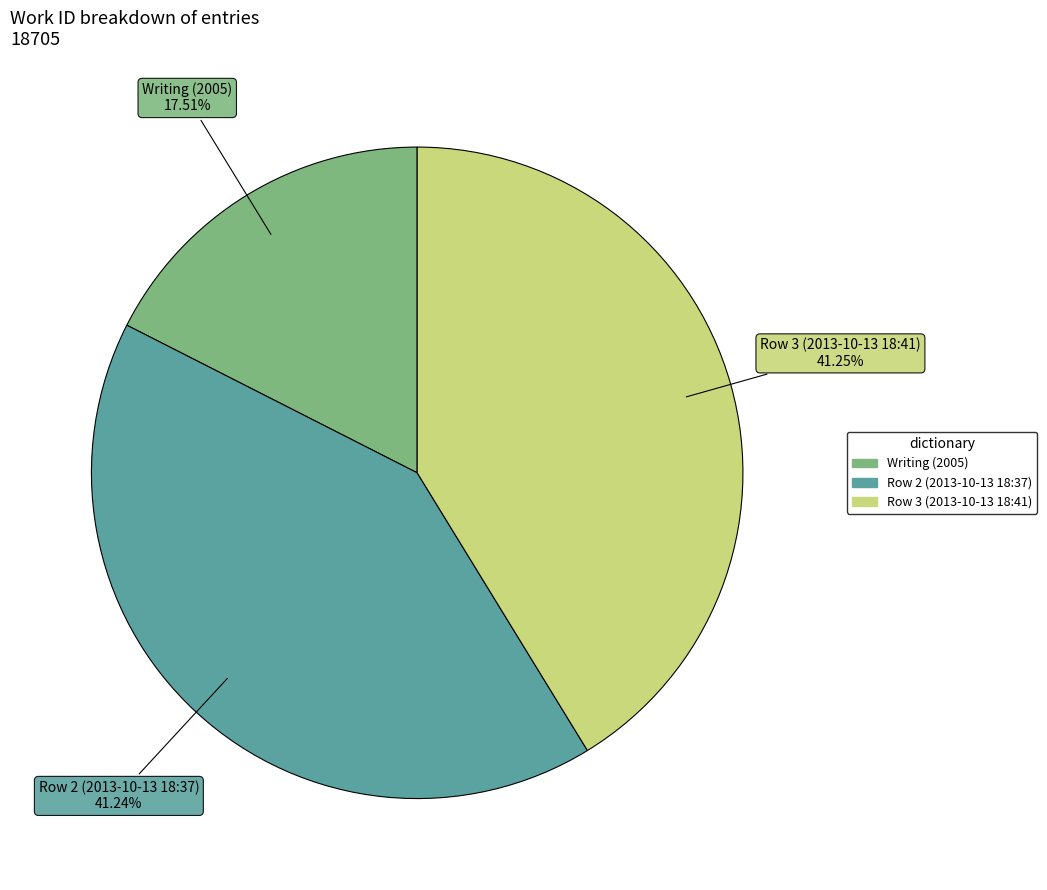

Is there a majority slice in this chart?

No